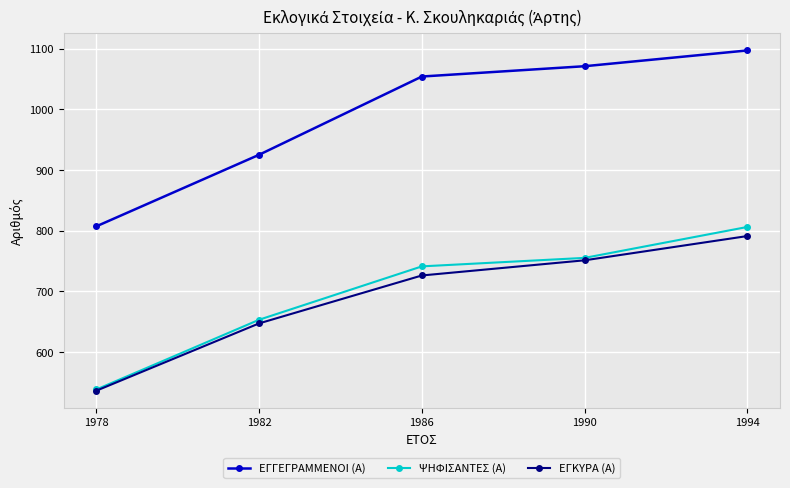

How many values in the ΕΓΚΥΡΑ (Α) series are below 726?

2